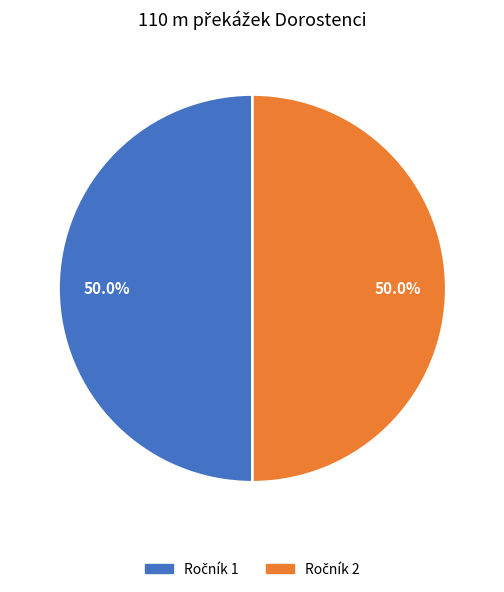

Count the number of slices in the pie.

2